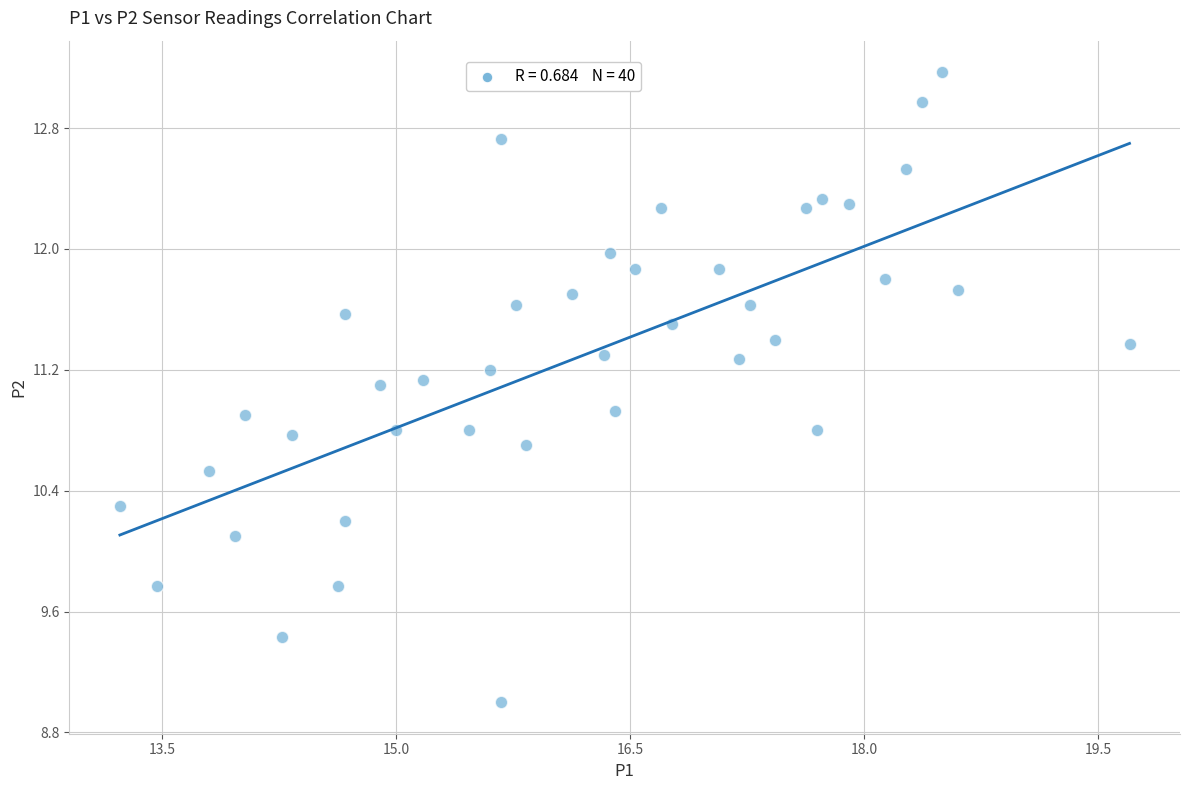

What is the range of X values (max minus min)?

6.5